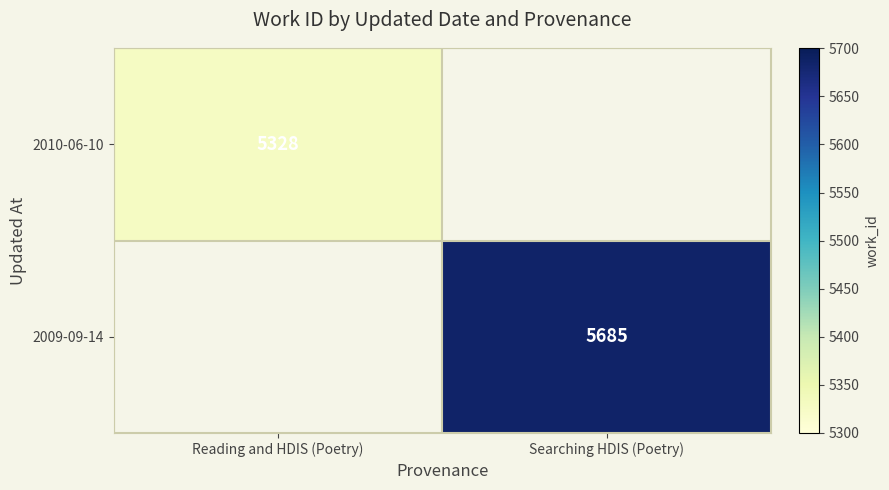

How many categories are shown in the chart?

2